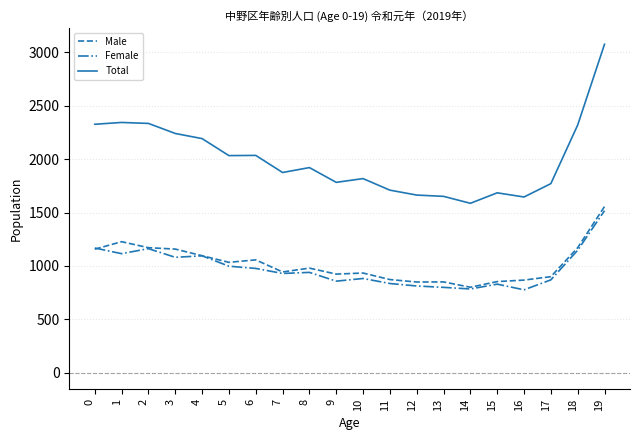

What is the spread (max minus min) of values at 12?

850